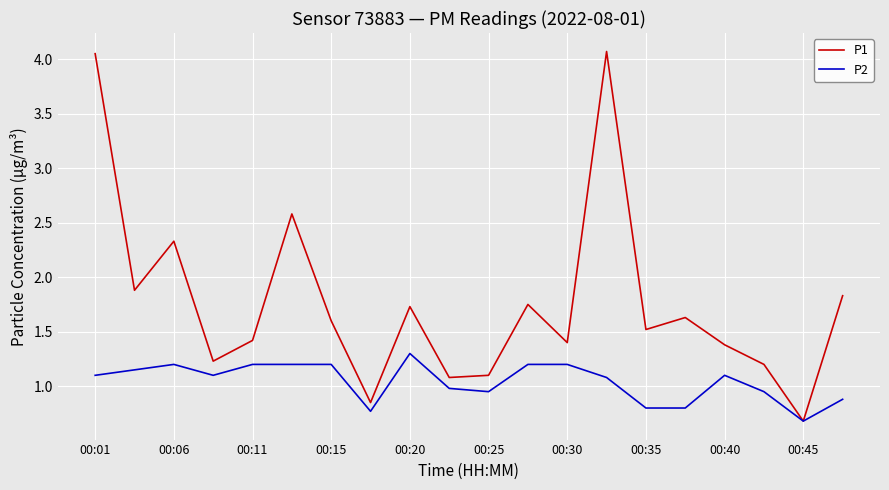

What is the greatest value displayed?

4.1